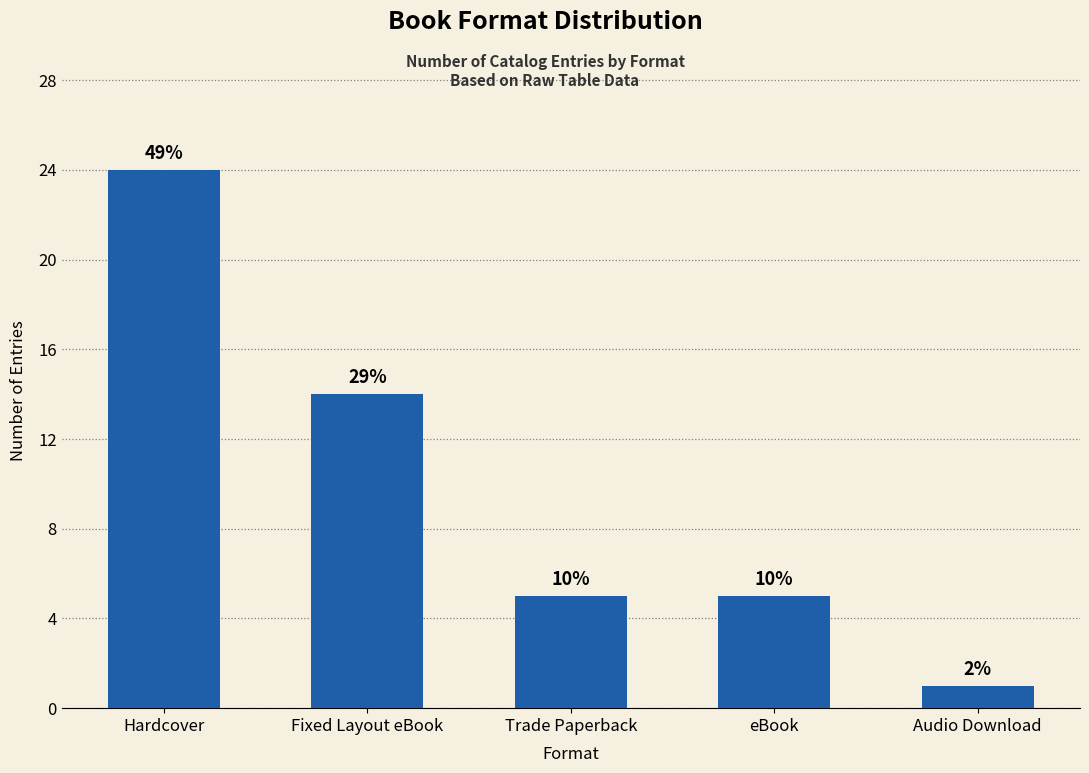

What is the difference between the maximum and second lowest values?

19